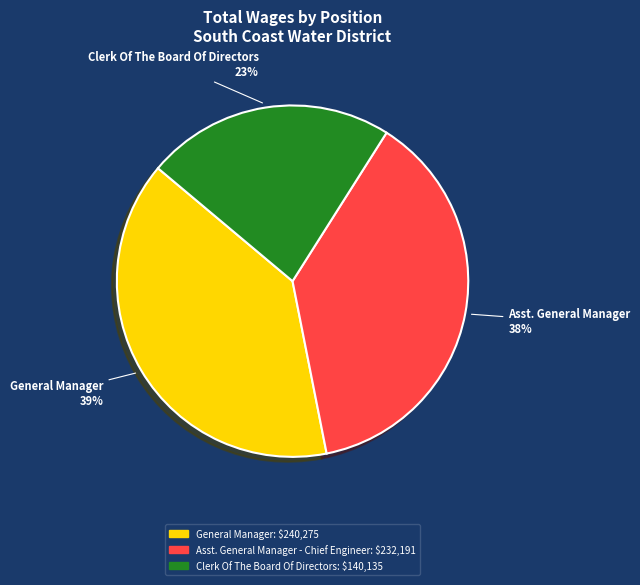

Does any single category account for the majority?

No